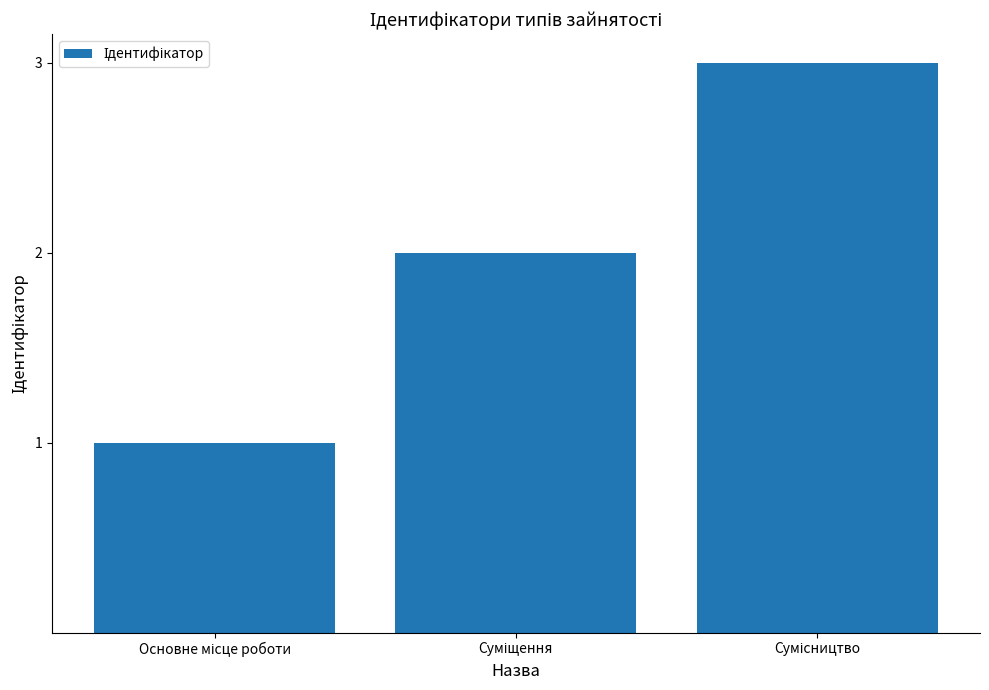

Reading left to right, transcribe all the data shown in this chart.

1	2	3